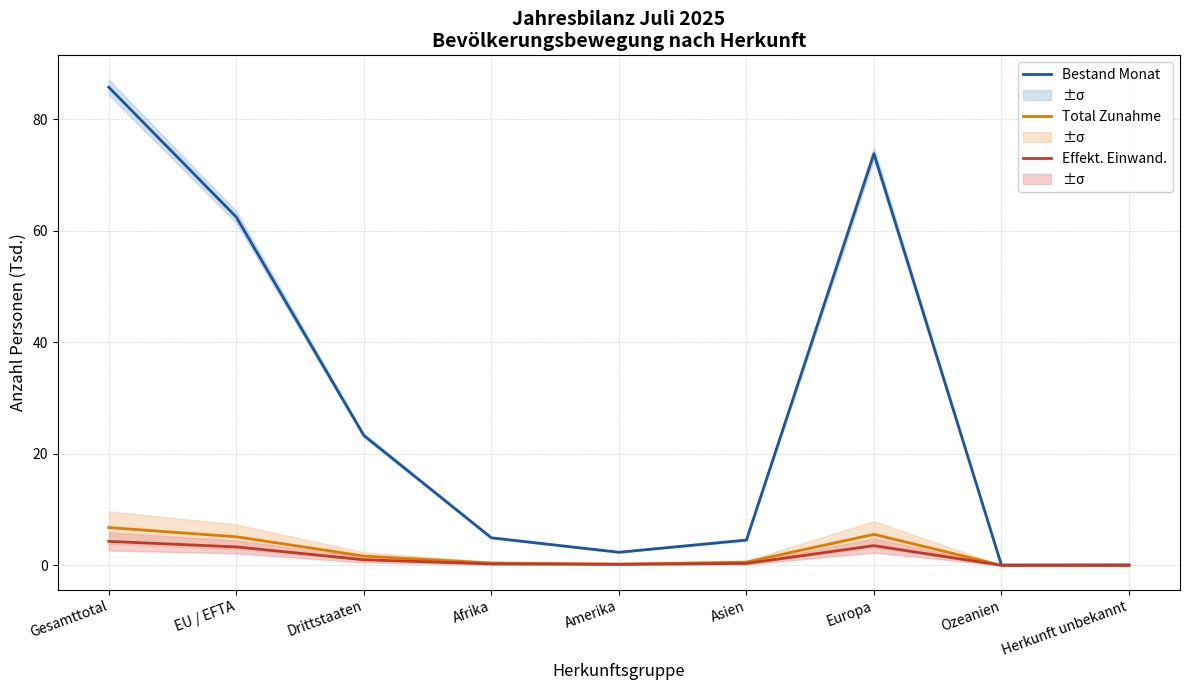

Between Gesamttotal and Europa, which series saw the biggest shift?

Bestand Ende Monat